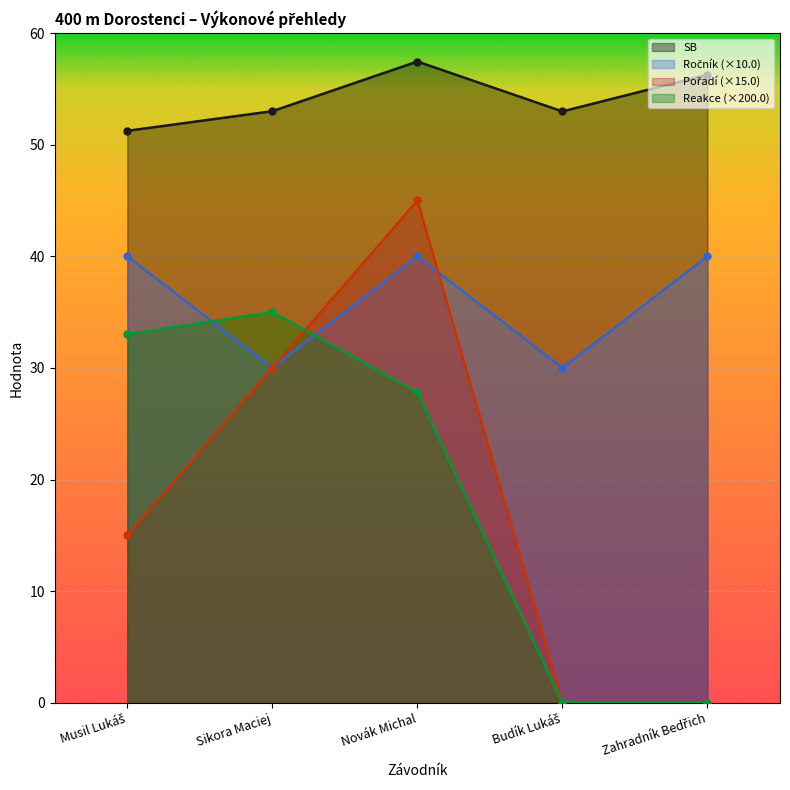

What is the average value of the Reakce series?

19.2